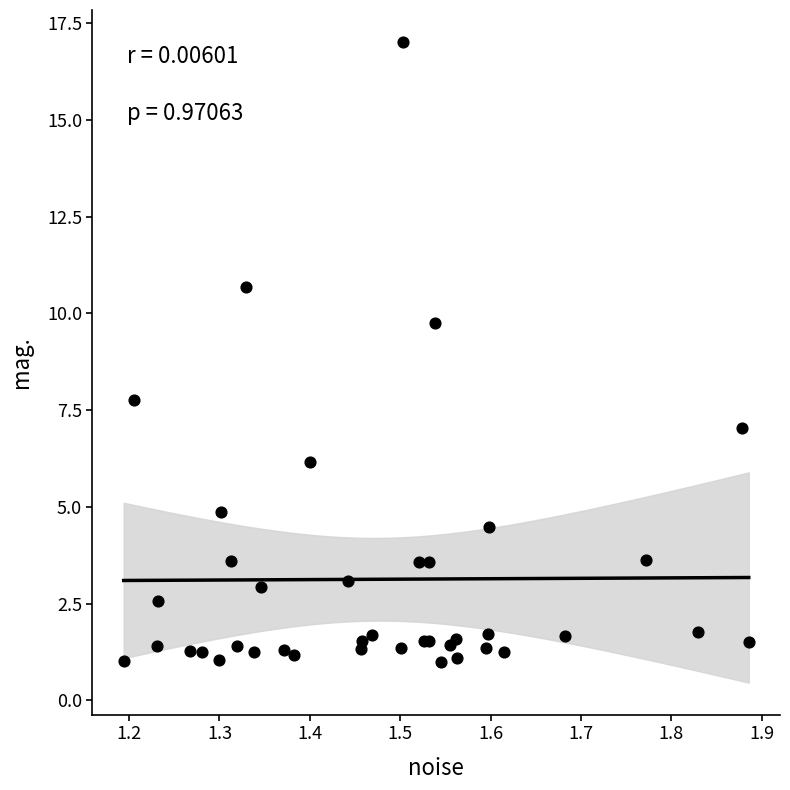

What Y value in the scatter plot is closest to 8?

7.8